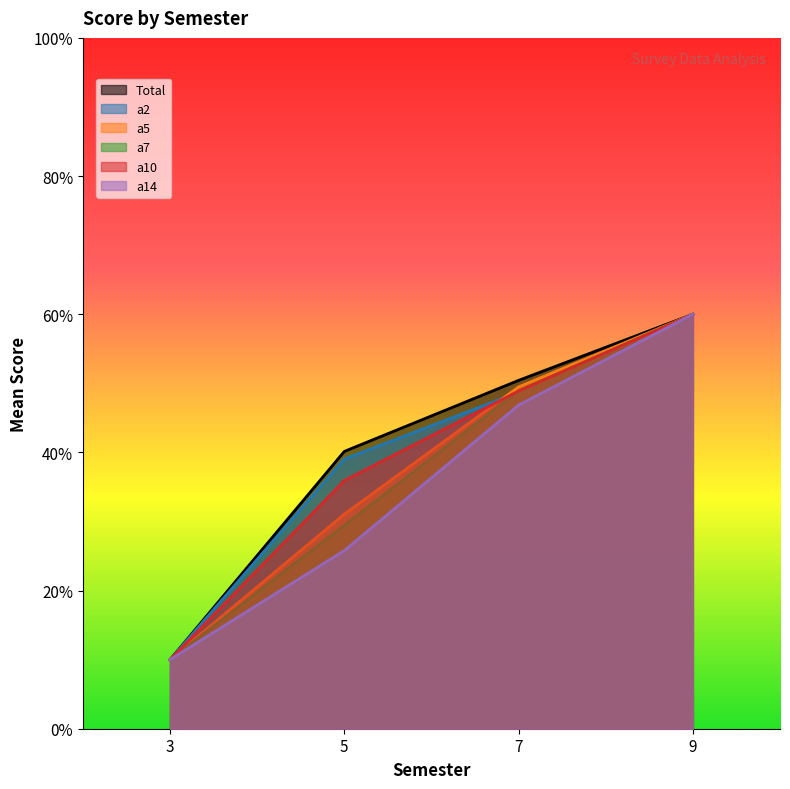

At which category is the sum across all series the highest?

9